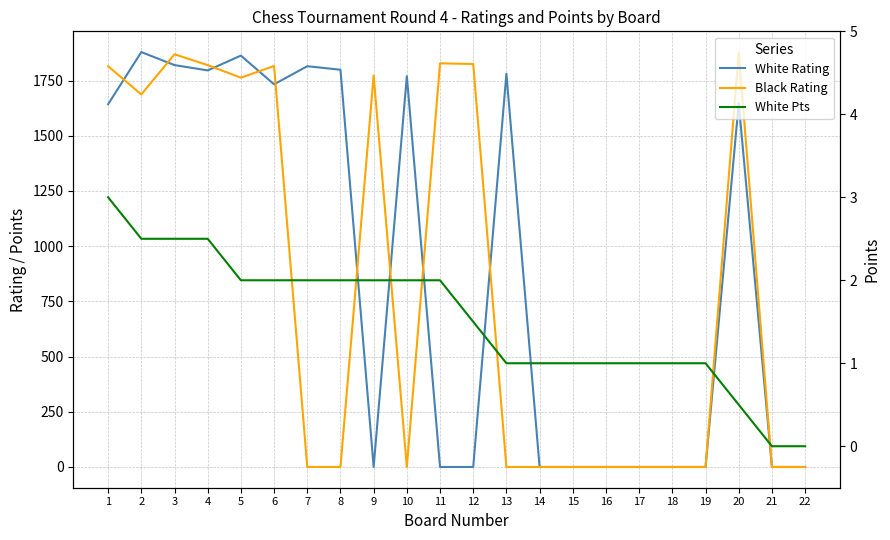

What is the difference between the White Pts values at 7 and 2?

0.5